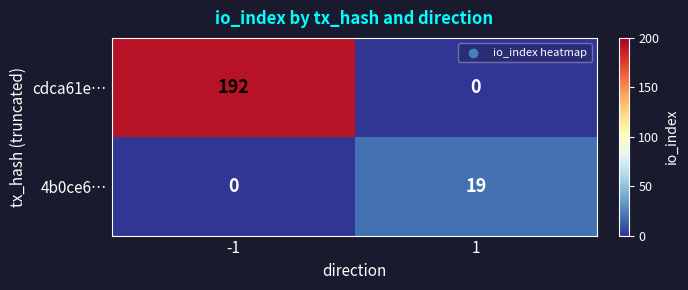

At how many categories does at least one series exceed 81?

1